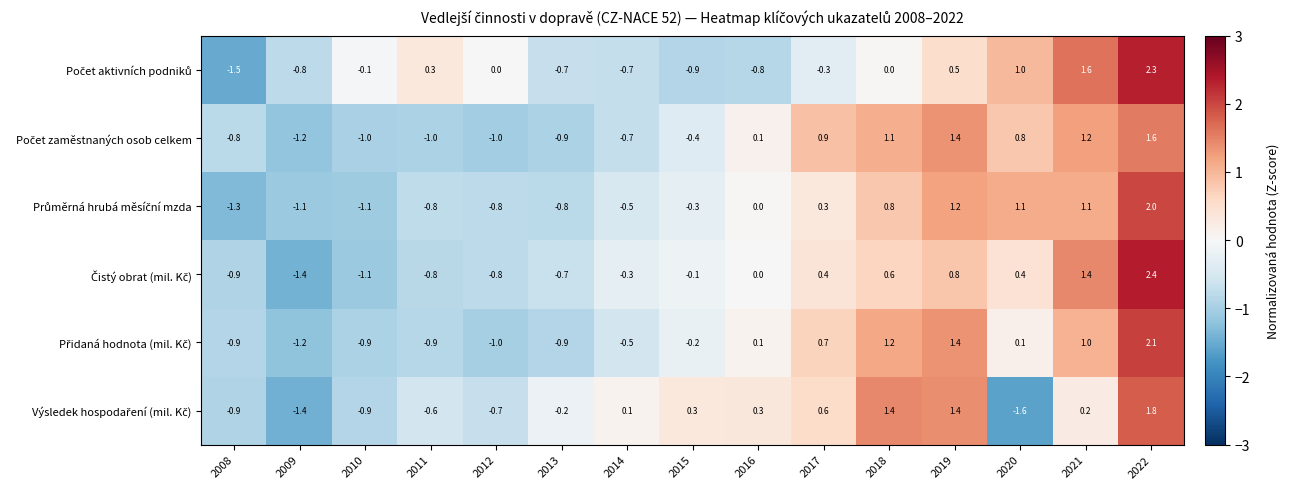

At which category is the sum across all series the highest?

2022